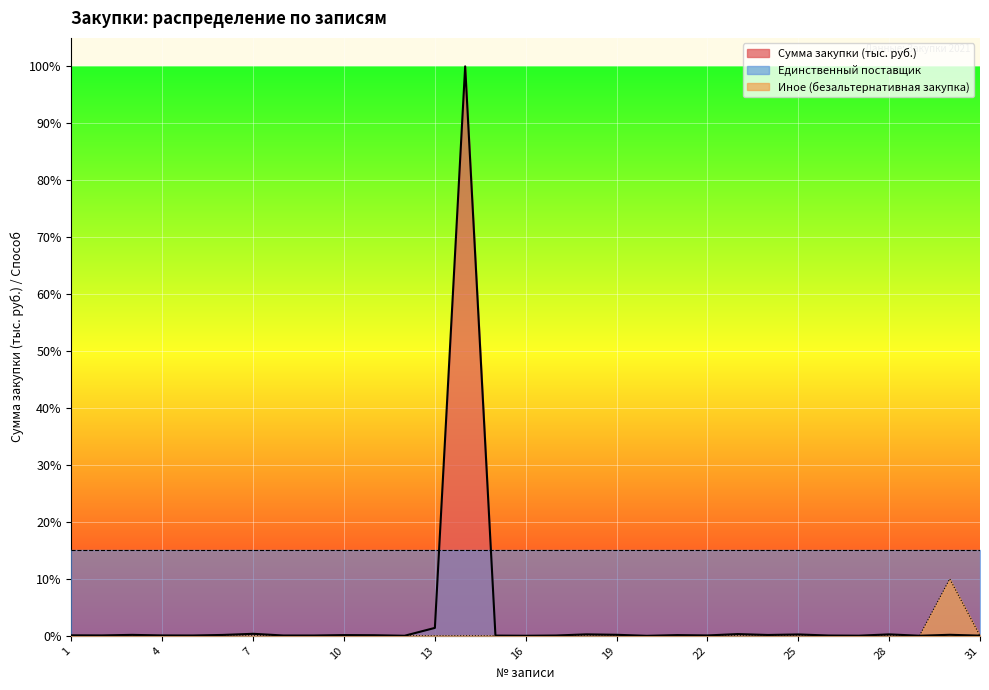

True or false: Сумма закупки (тыс. руб.) has a value of 0.1 at 11.

True